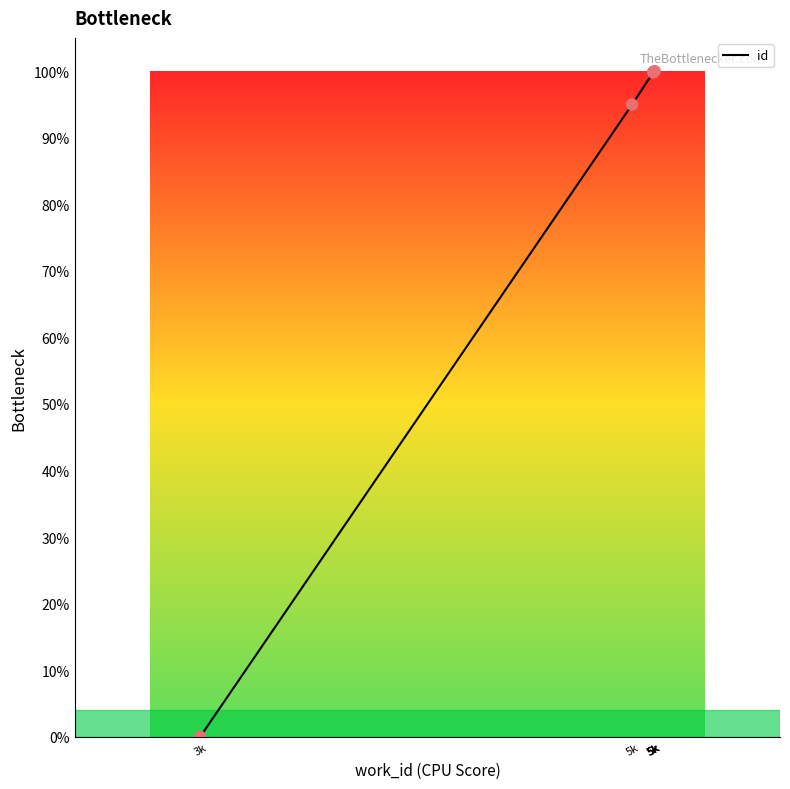

How many values are above zero?

5